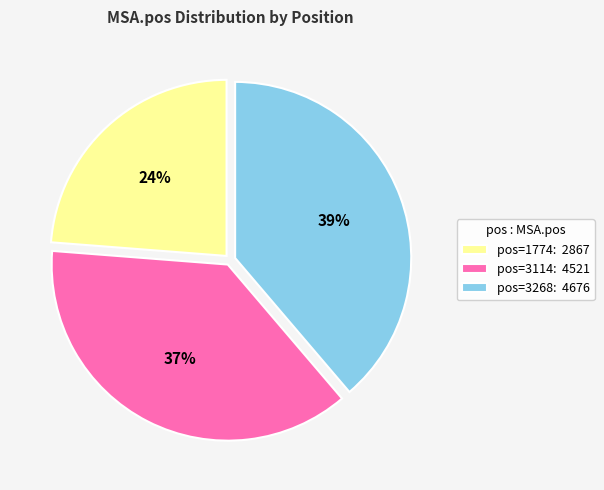

Which category has the biggest portion of the pie?

pos=3268: 4676